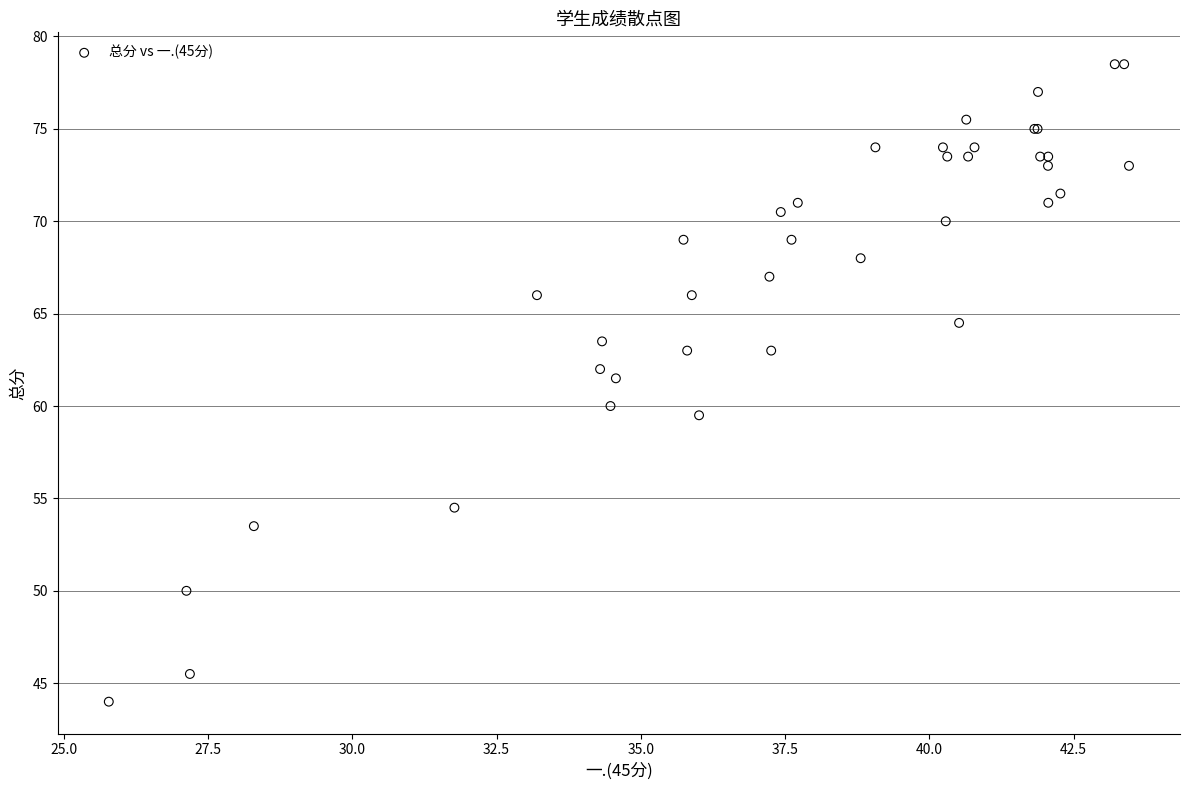

What Y value in the scatter plot is closest to 61?

61.5